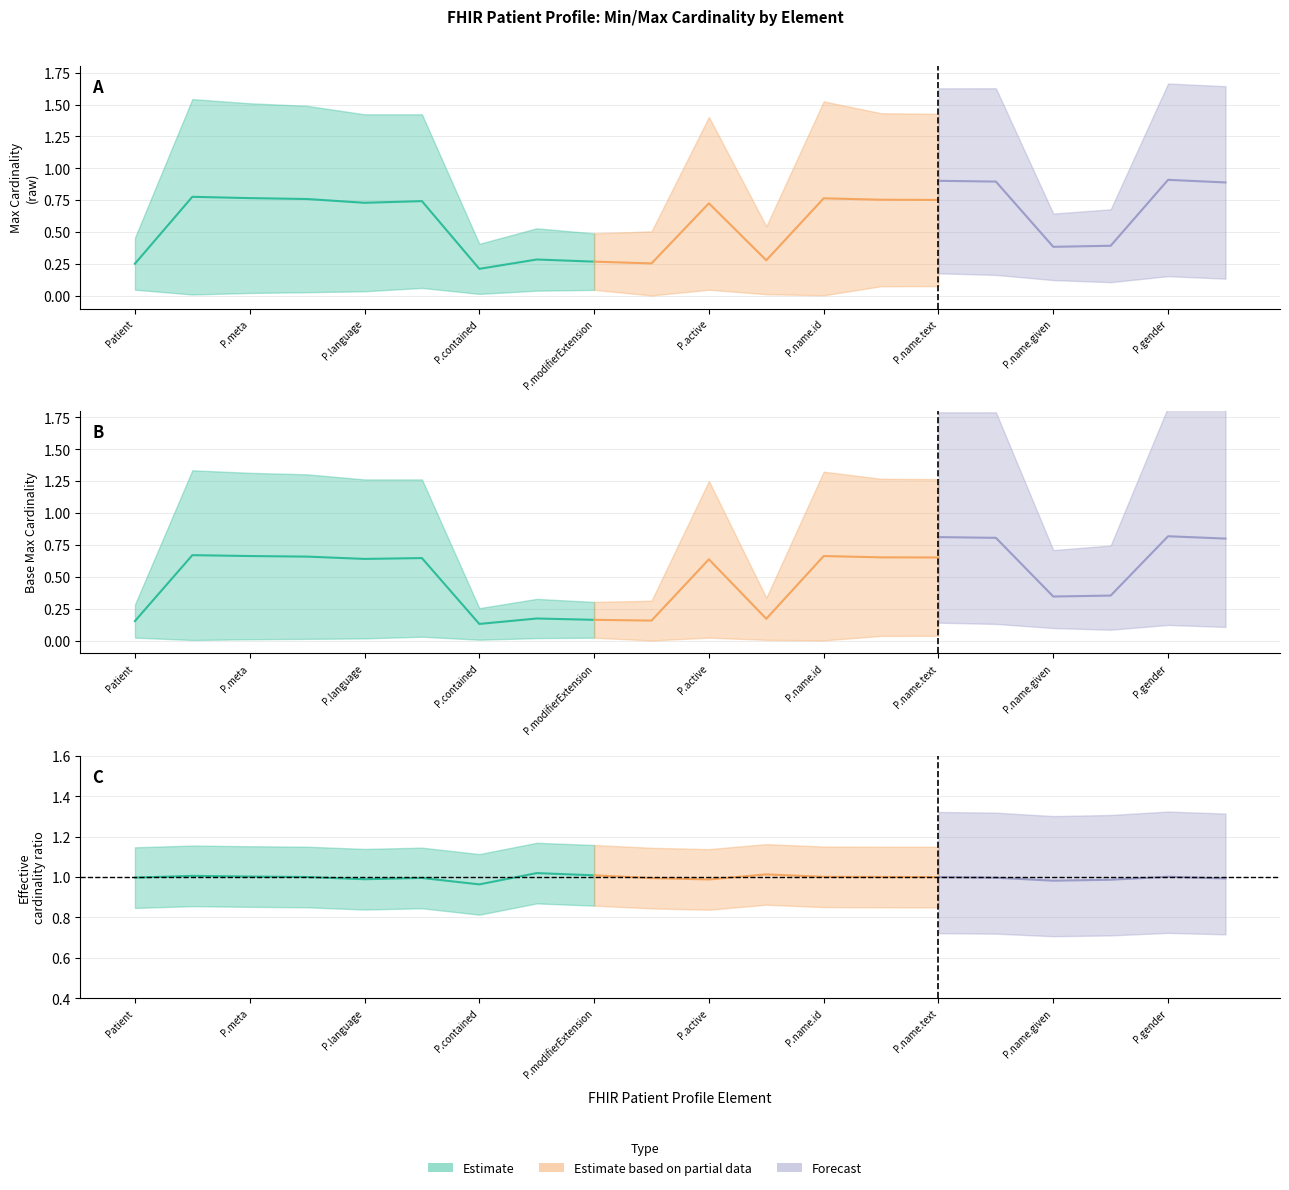

True or false: max_values and base_min_values intersect in this chart.

False